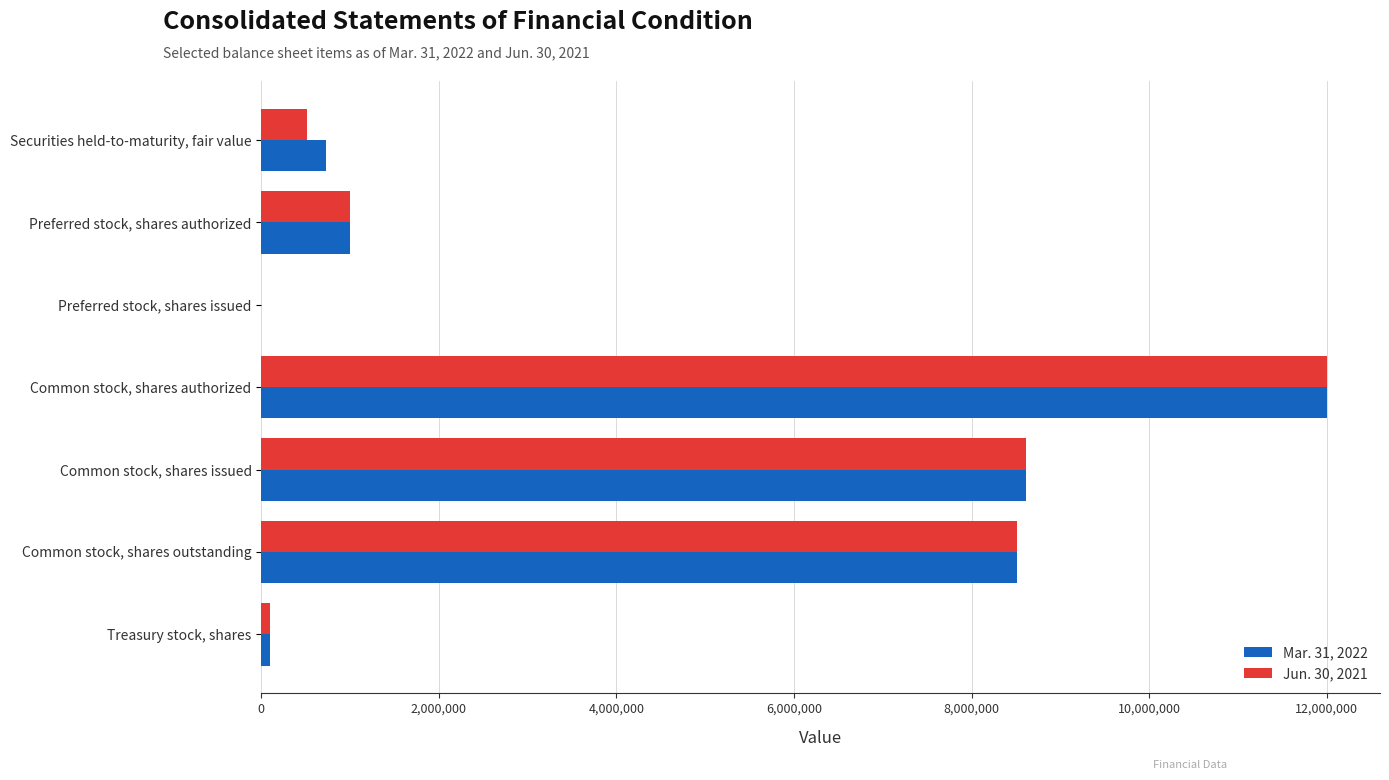

What is the highest value of the Jun. 30, 2021 series?

12000000